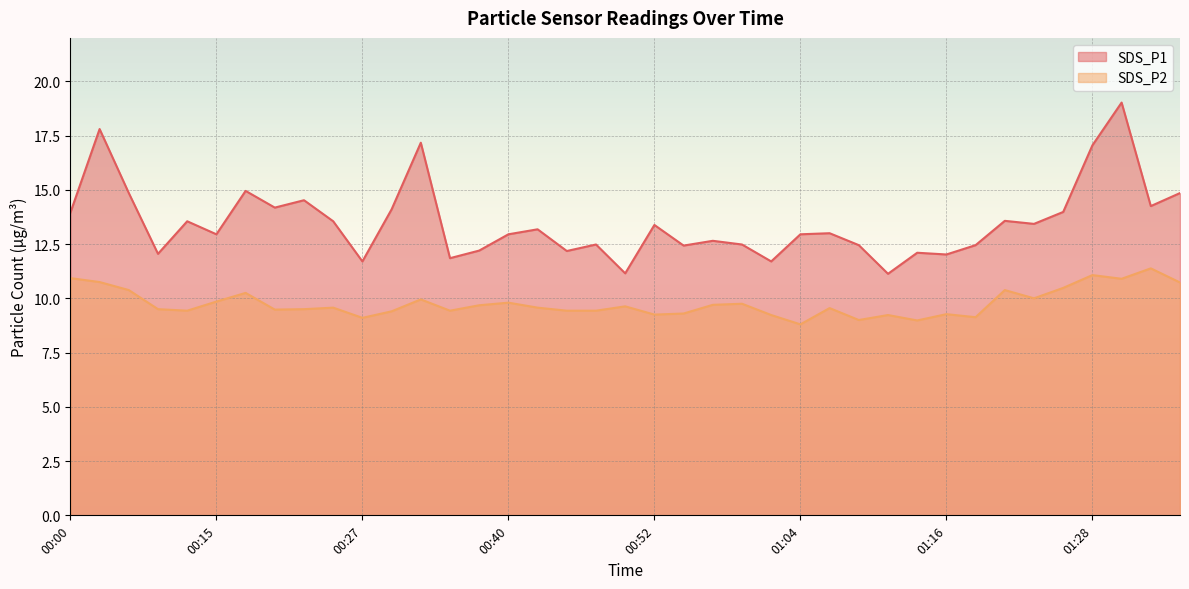

How many categories are shown in the chart?

39